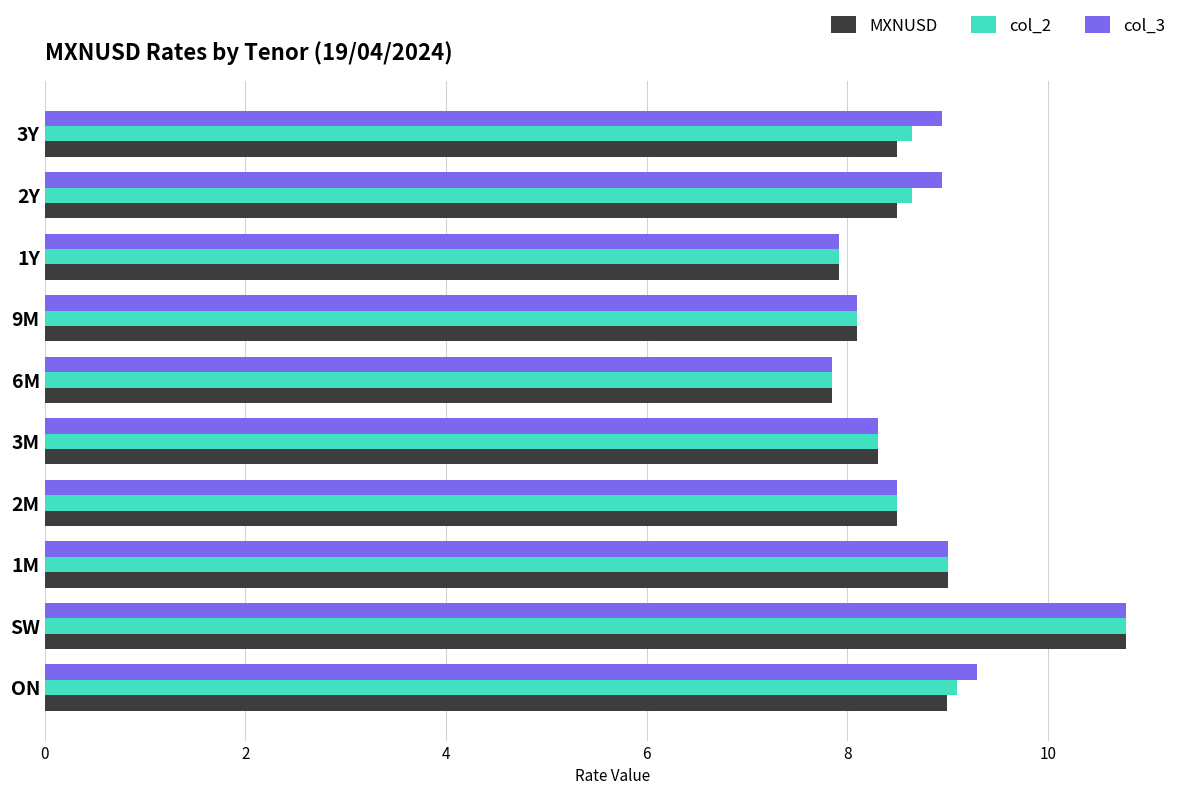

At which category is the sum across all series the highest?

SW